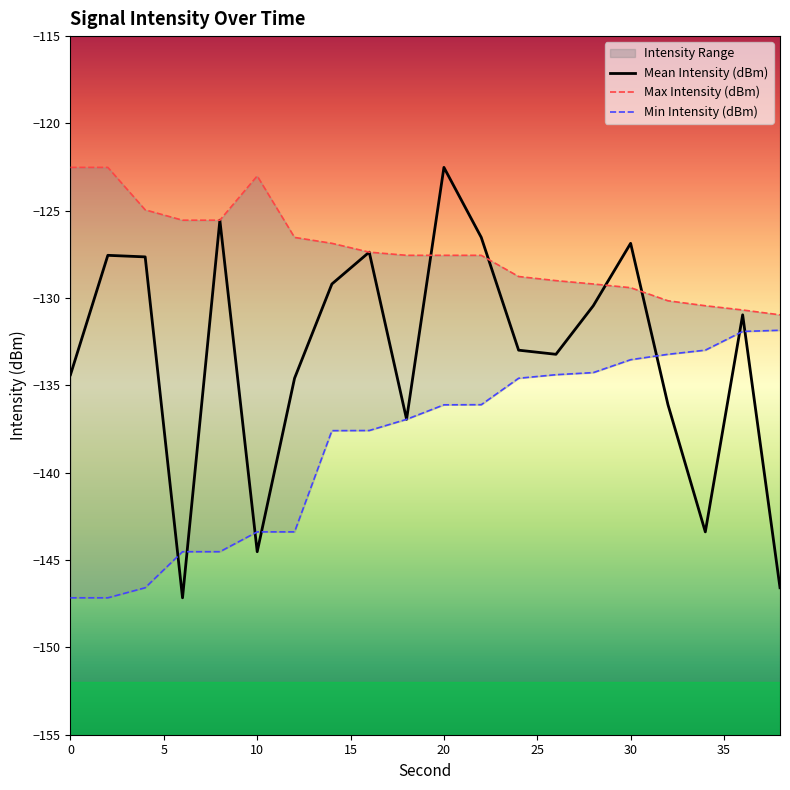

How many values in the Max Intensity (dBm) series are below -127?

12